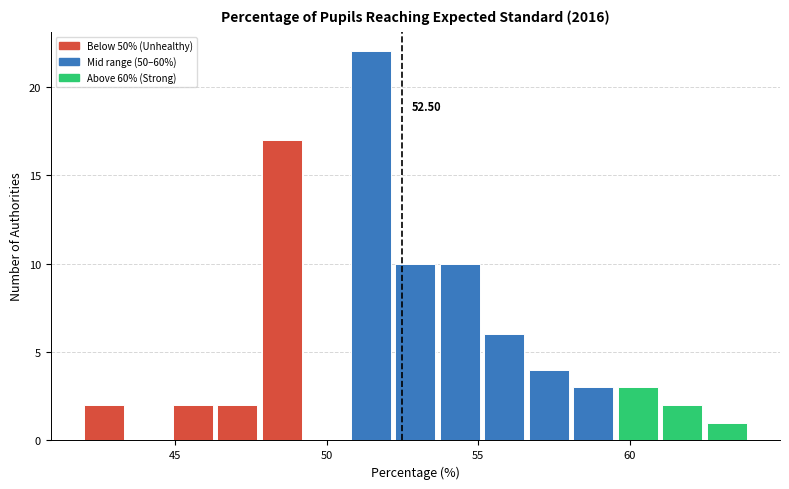

Read against the x-axis, roughly where is the centre of the tallest bar?

51.5